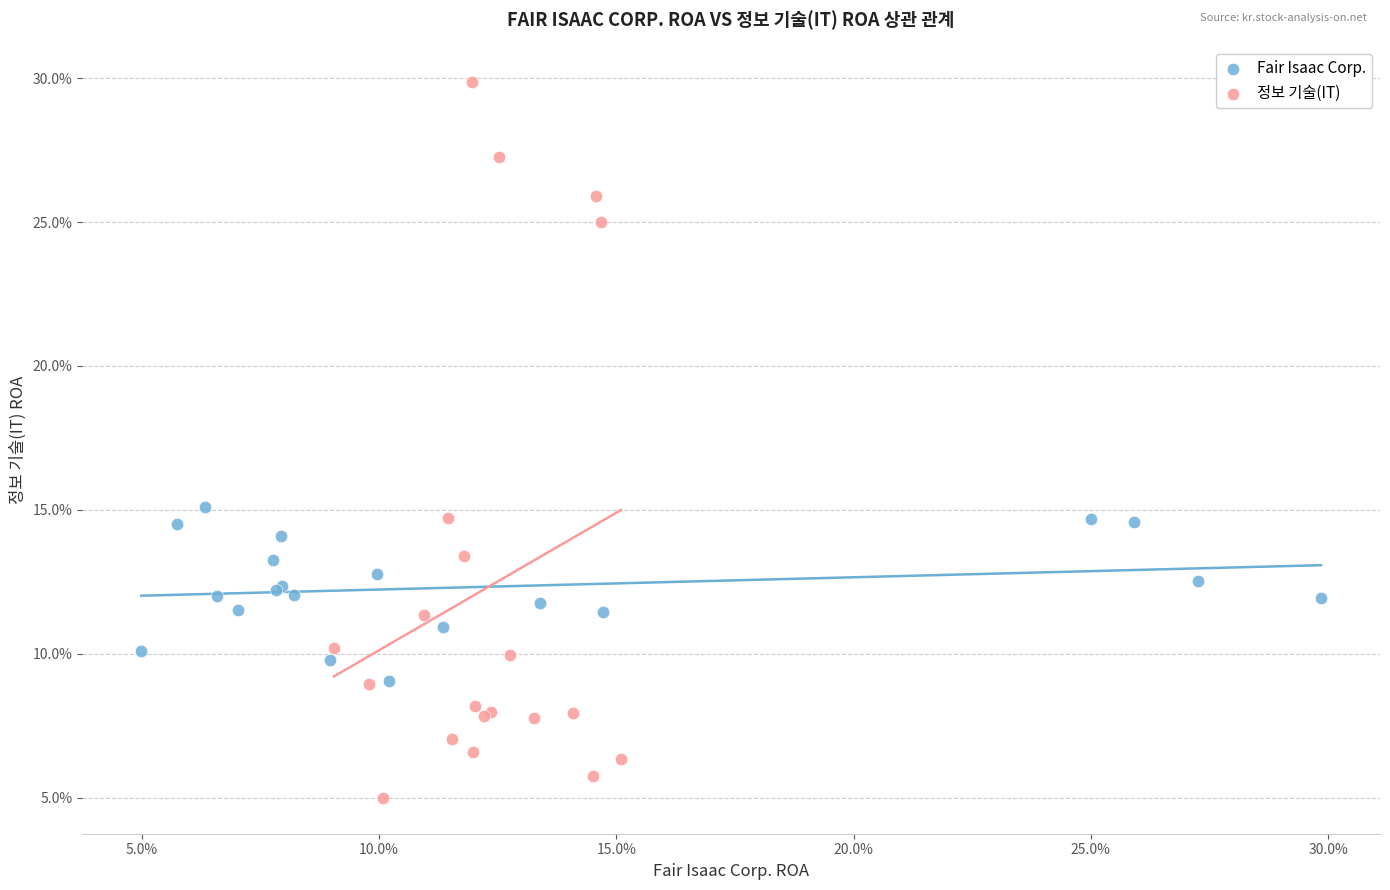

Which series reaches the maximum Y coordinate?

정보 기술(IT)